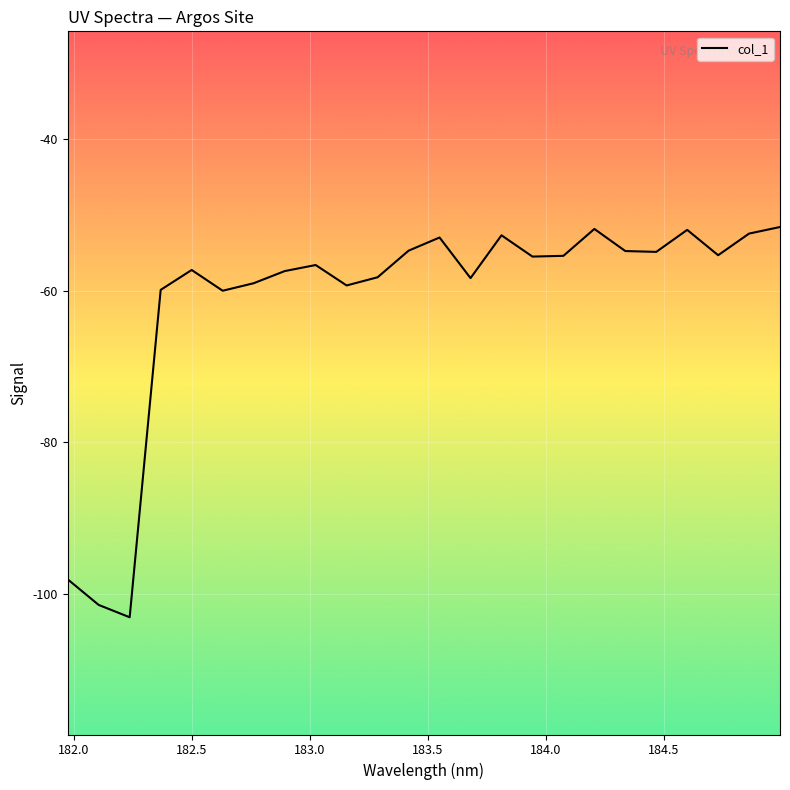

What is the smallest value displayed?

-103.1